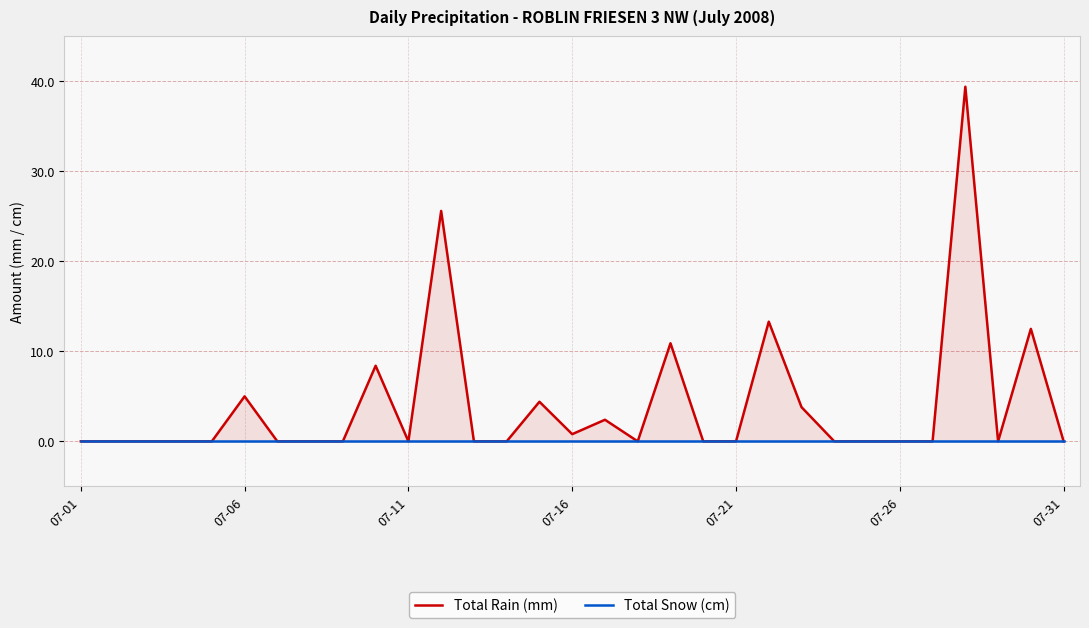

How many lines are shown in the chart?

2